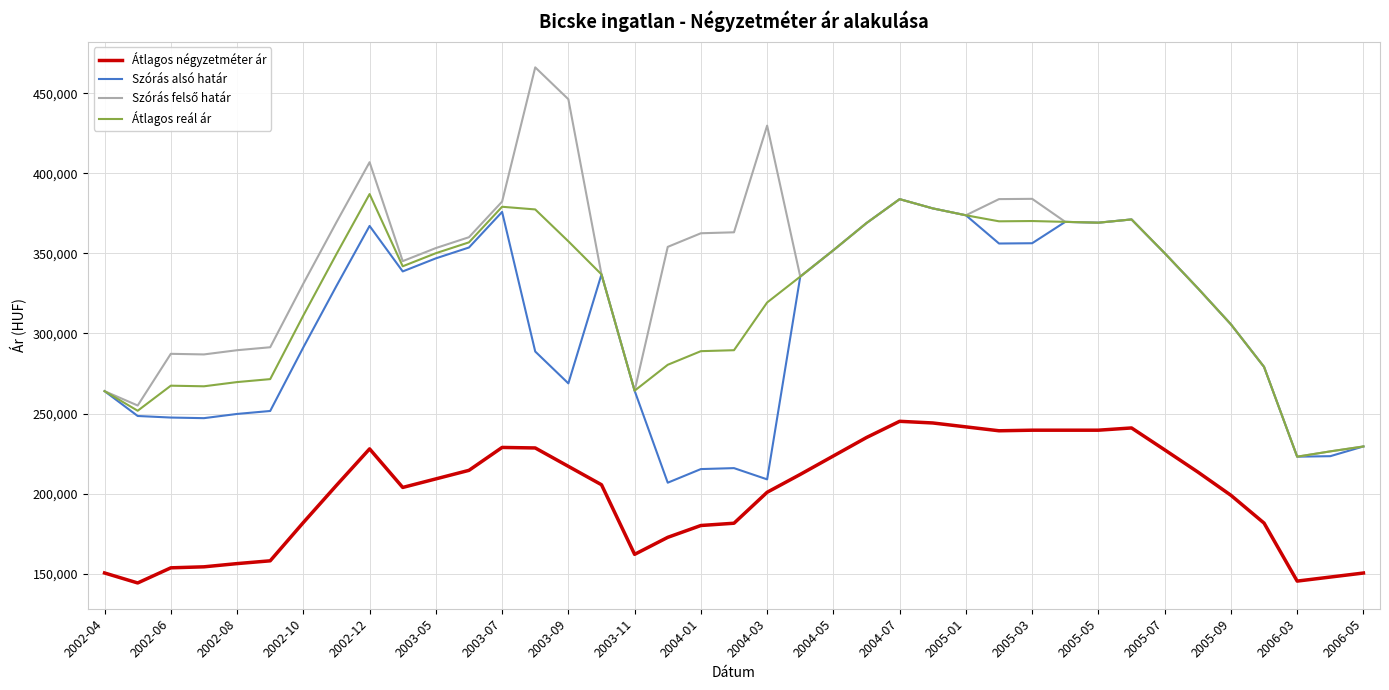

What is the minimum value for Átlagos négyzetméter ár?

144216